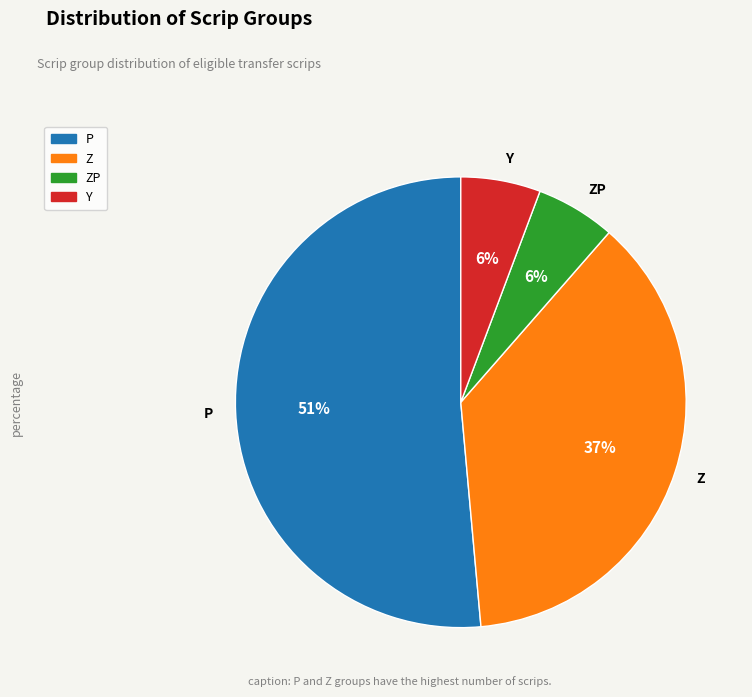

Is there a majority slice in this chart?

Yes